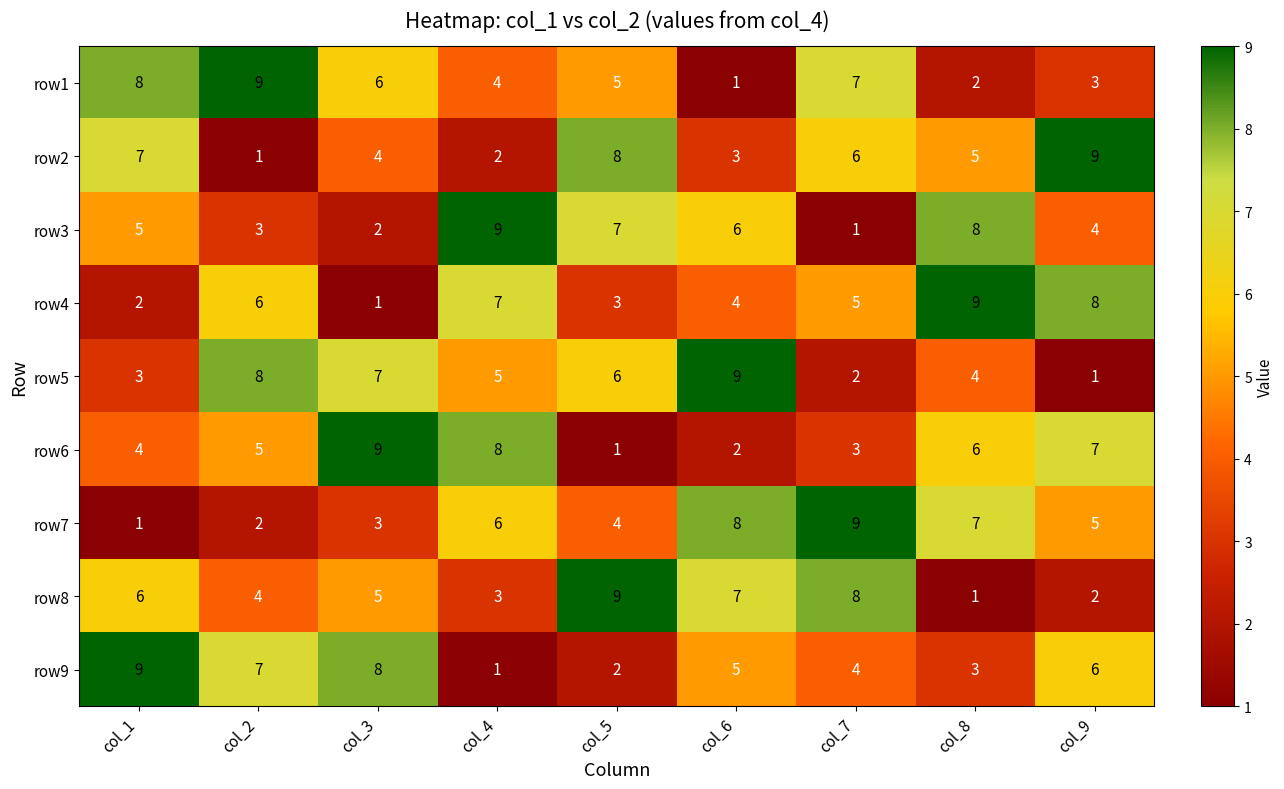

What is the total value across all series at col_8?

45